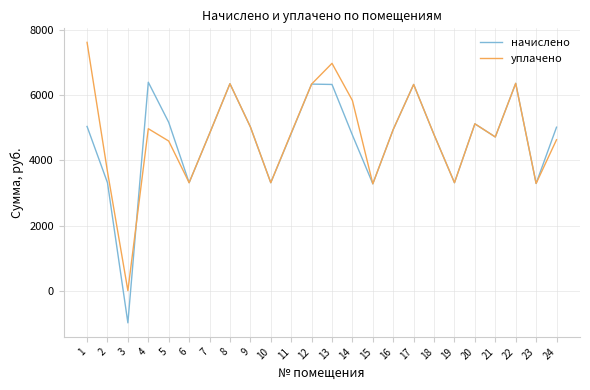

Which series changed the most between 4 and 11?

начислено